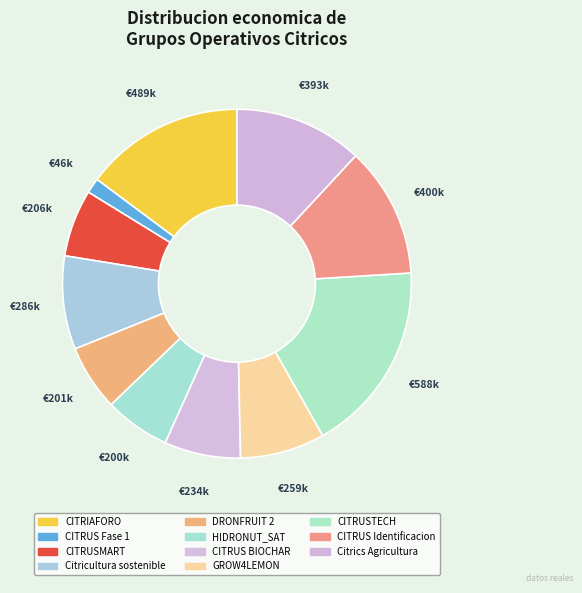

Count the number of slices in the pie.

11